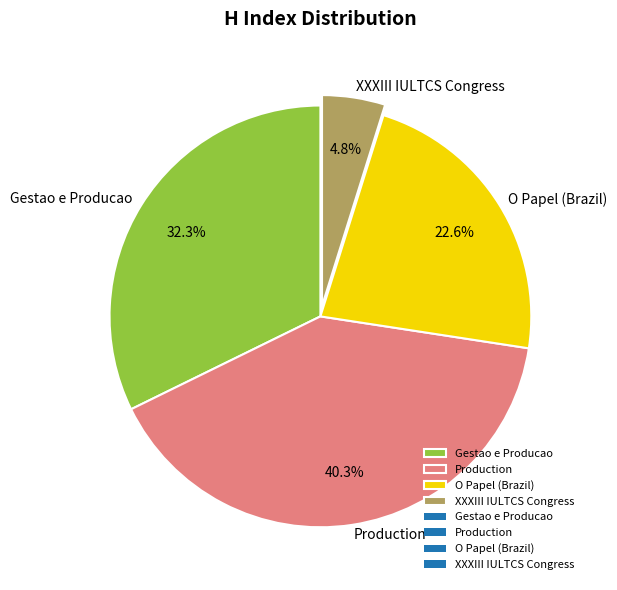

What is the smallest slice in the pie chart?

XXXIII IULTCS Congress